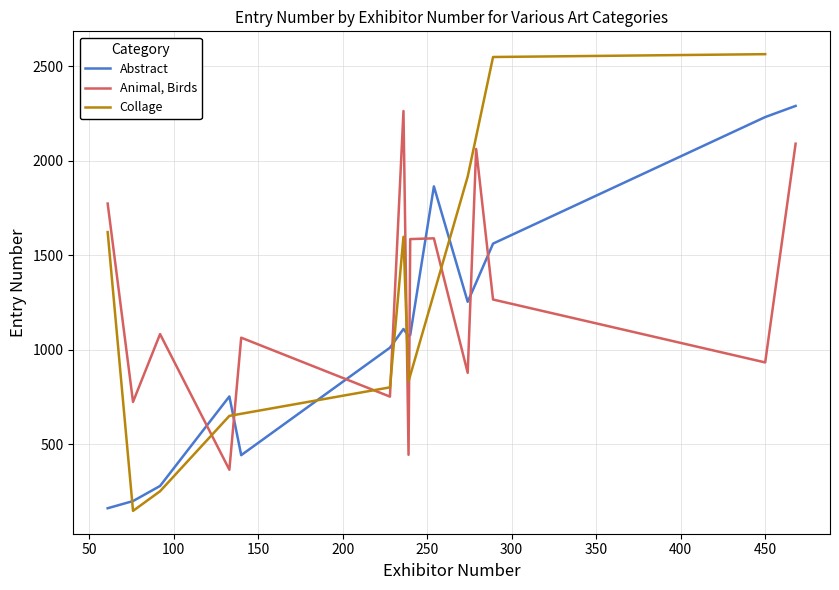

Which series has the largest total across all categories?

Animal, Birds